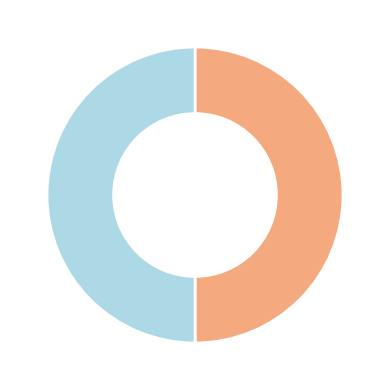

How many segments does this pie chart have?

2